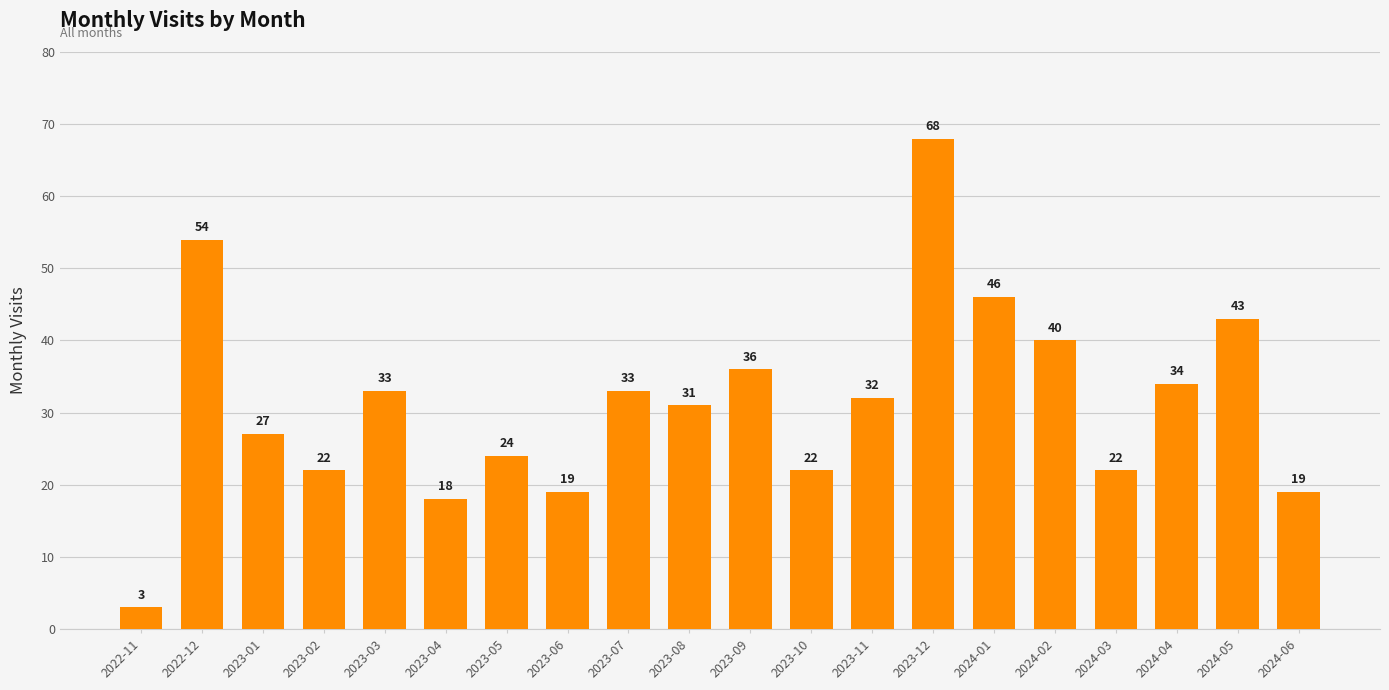

Which has a higher value, 2023-01 or 2023-11?

2023-11